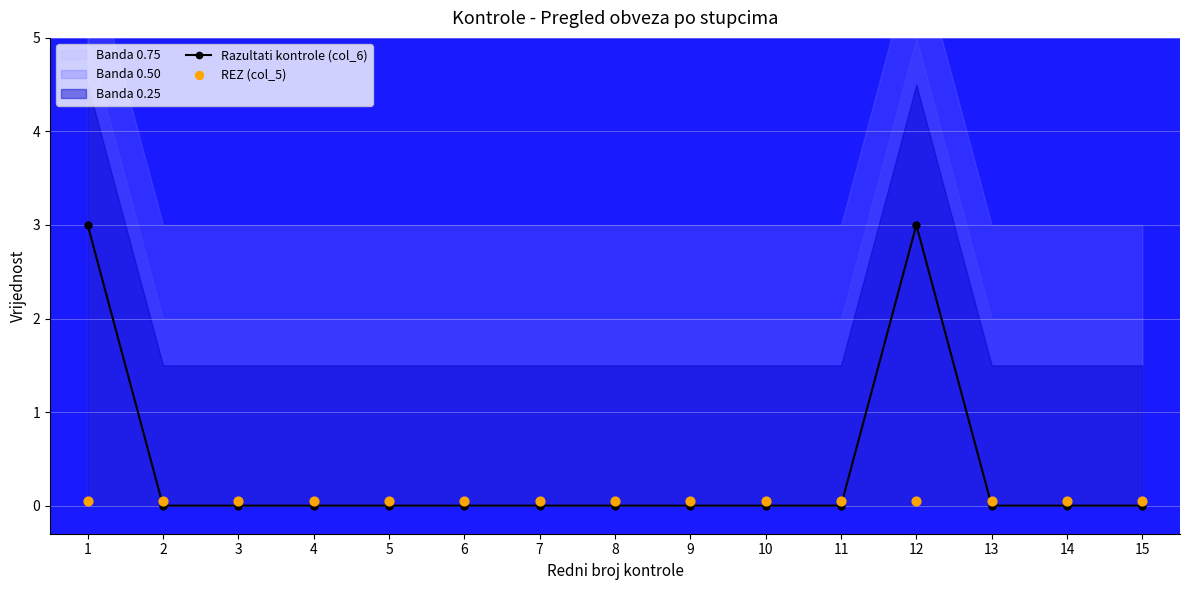

At which category is the sum across all series the highest?

1